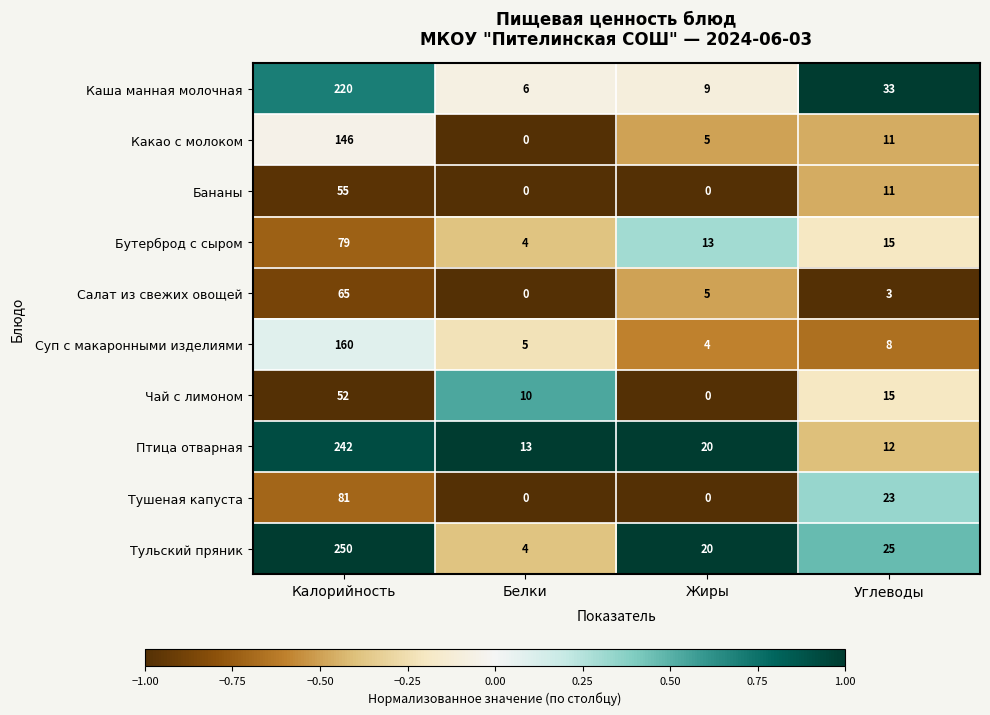

Is it true that Бутерброд с сыром equals 15 at Углеводы?

True